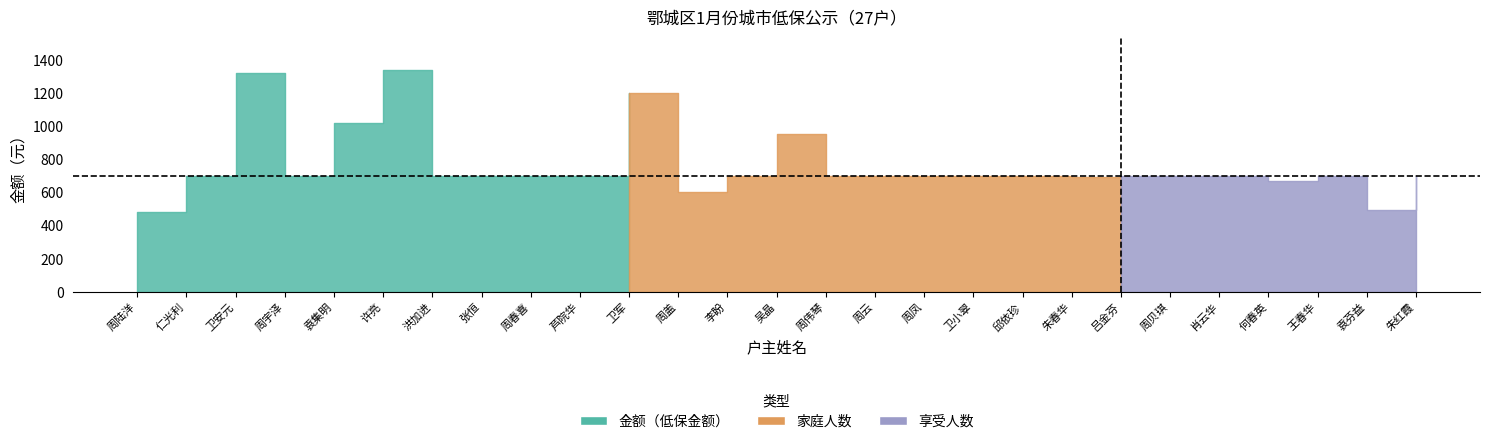

Is the value of 家庭人数 at 周春喜 greater than the value of 金额 at 朱红霞?

No